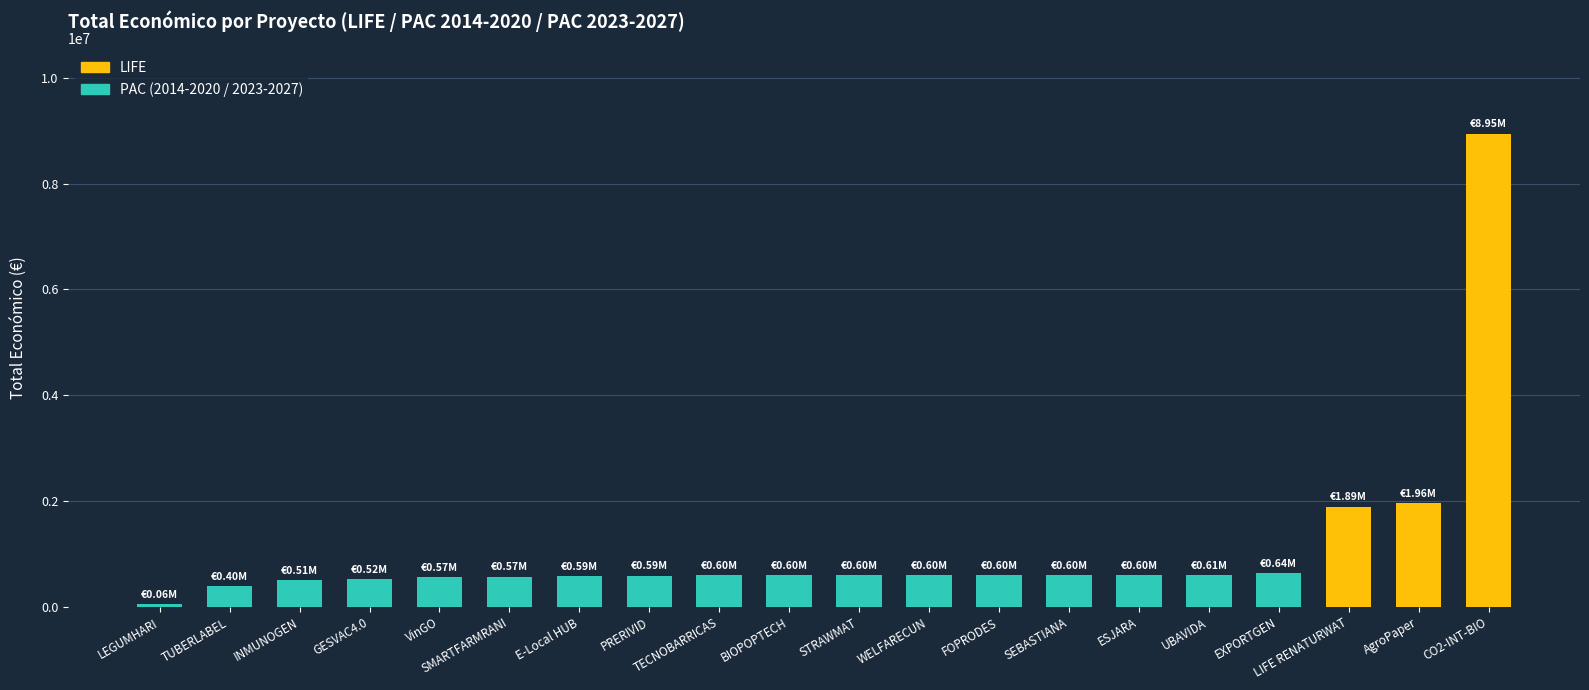

What is the ratio of the value at VinGO to the value at SMARTFARMRANI?

1.0